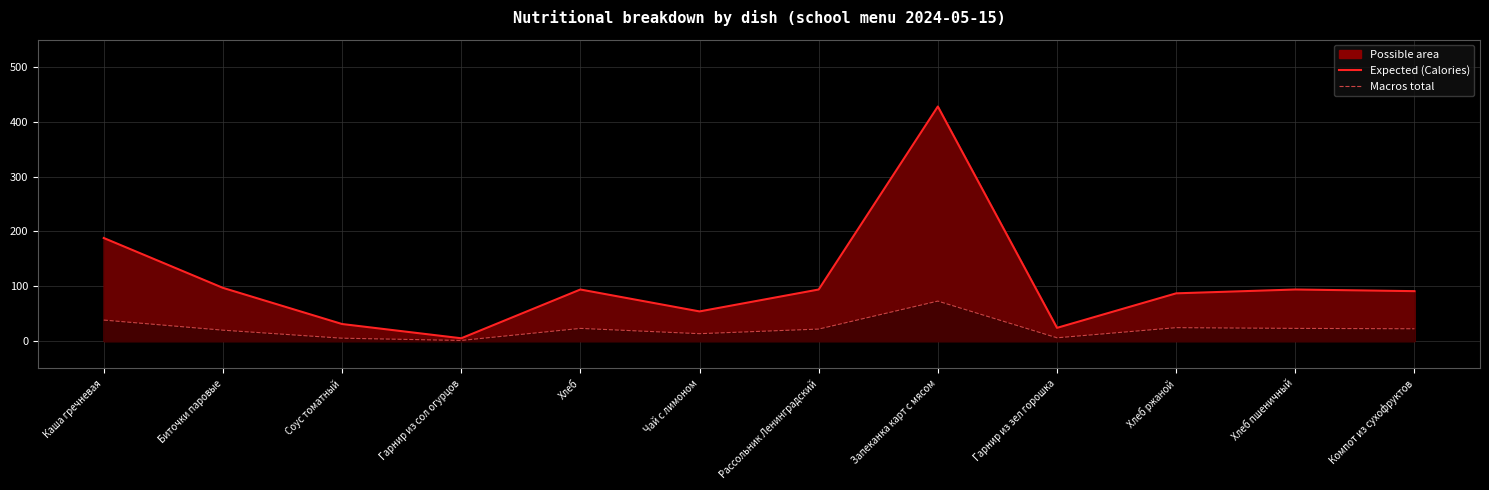

At how many categories does at least one series exceed 7?

11